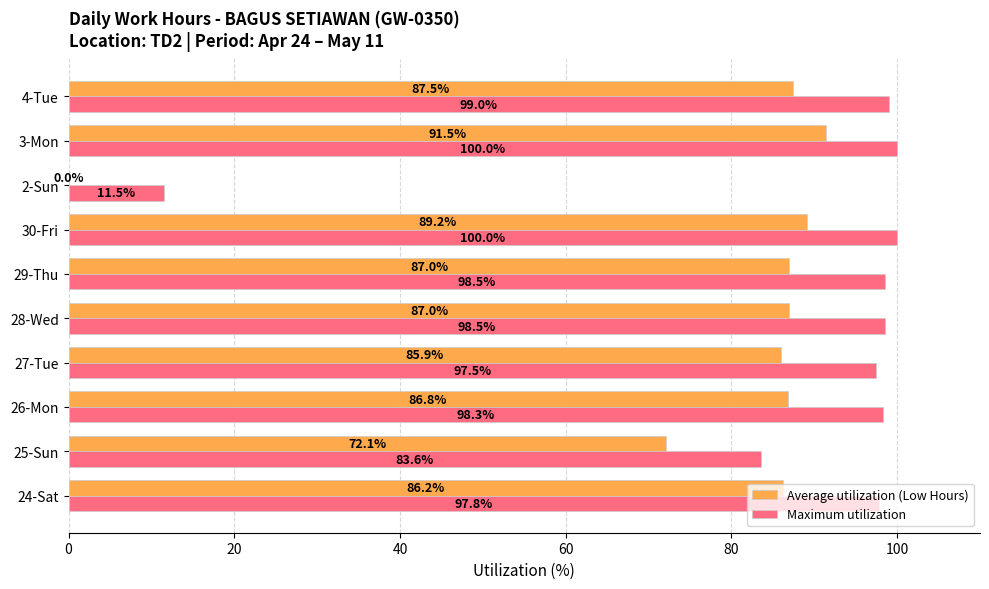

Which series has the largest total across all categories?

Maximum utilization